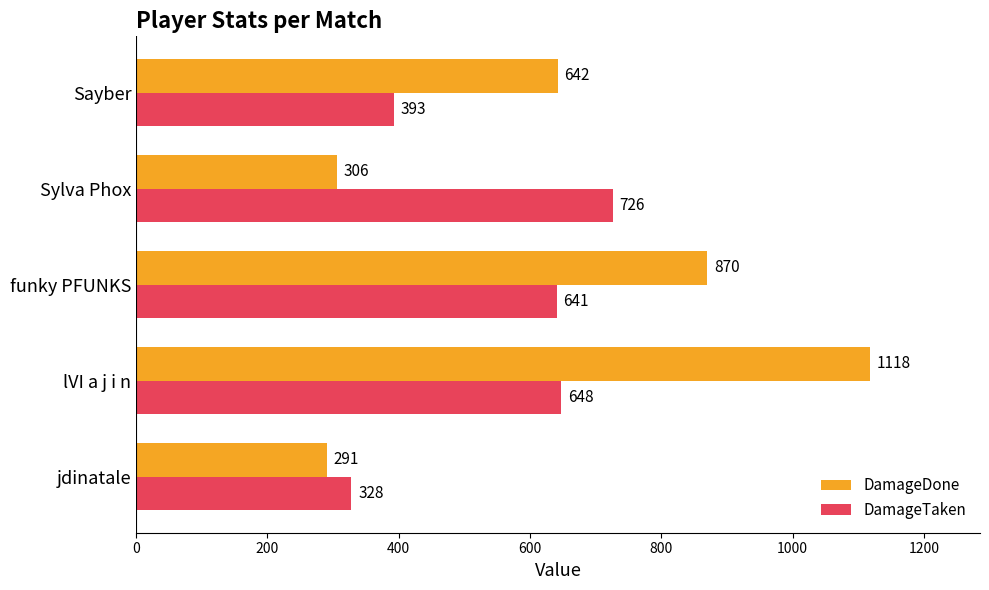

The value of DamageTaken at Sayber is 111. True or false?

False